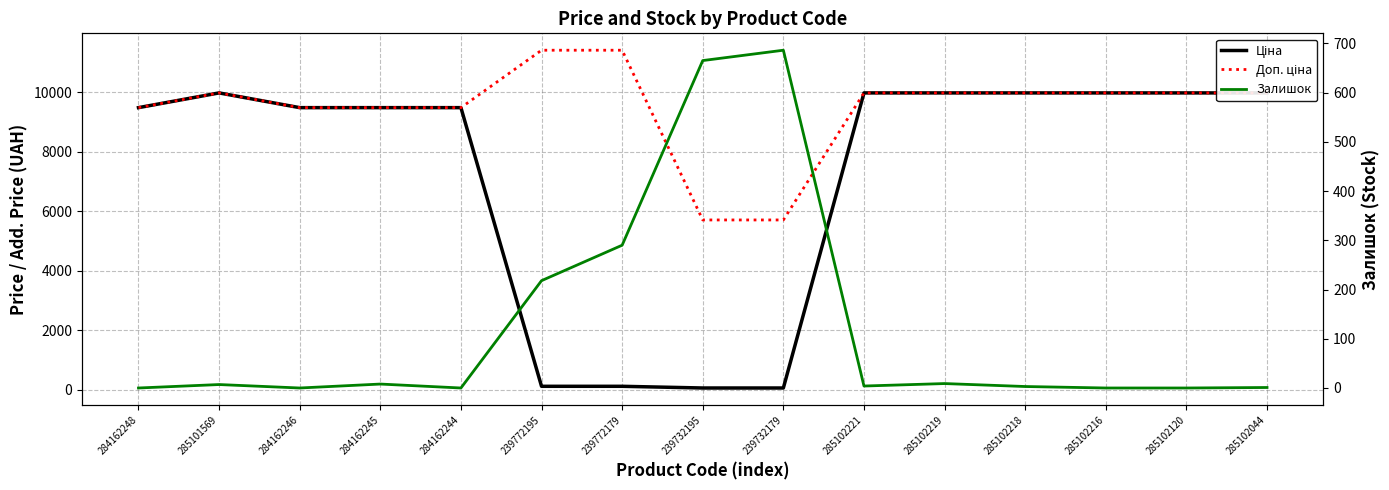

Does the chart have visible grid lines?

Yes